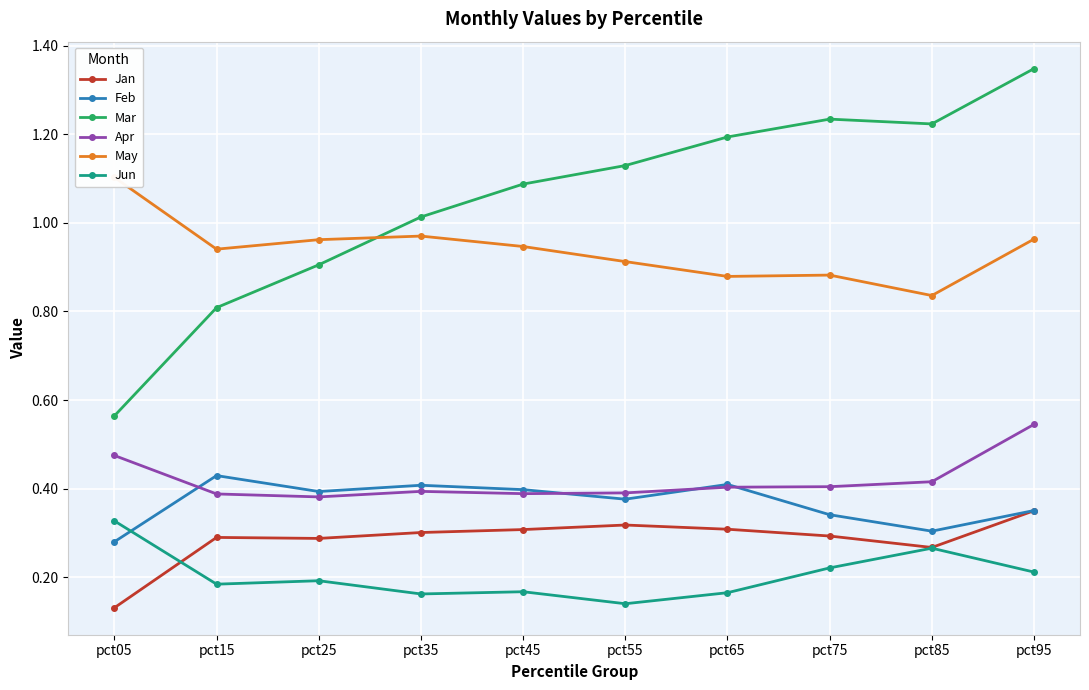

At which category is the sum across all series the highest?

pct95